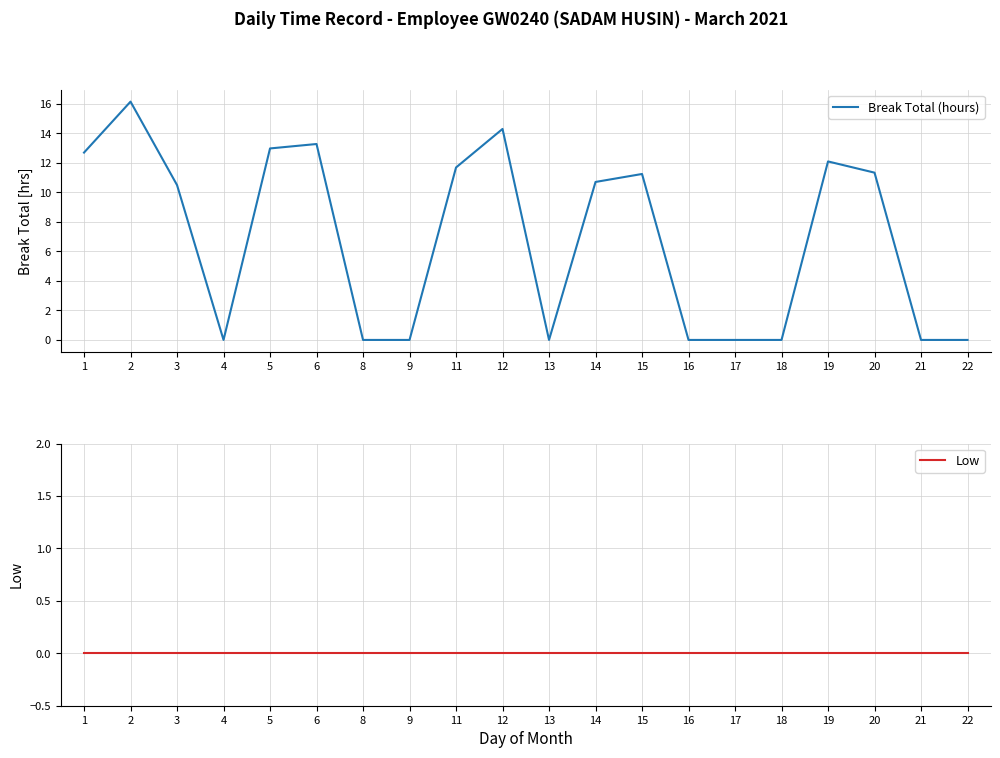

Which has a higher value, 11 or 3?

11